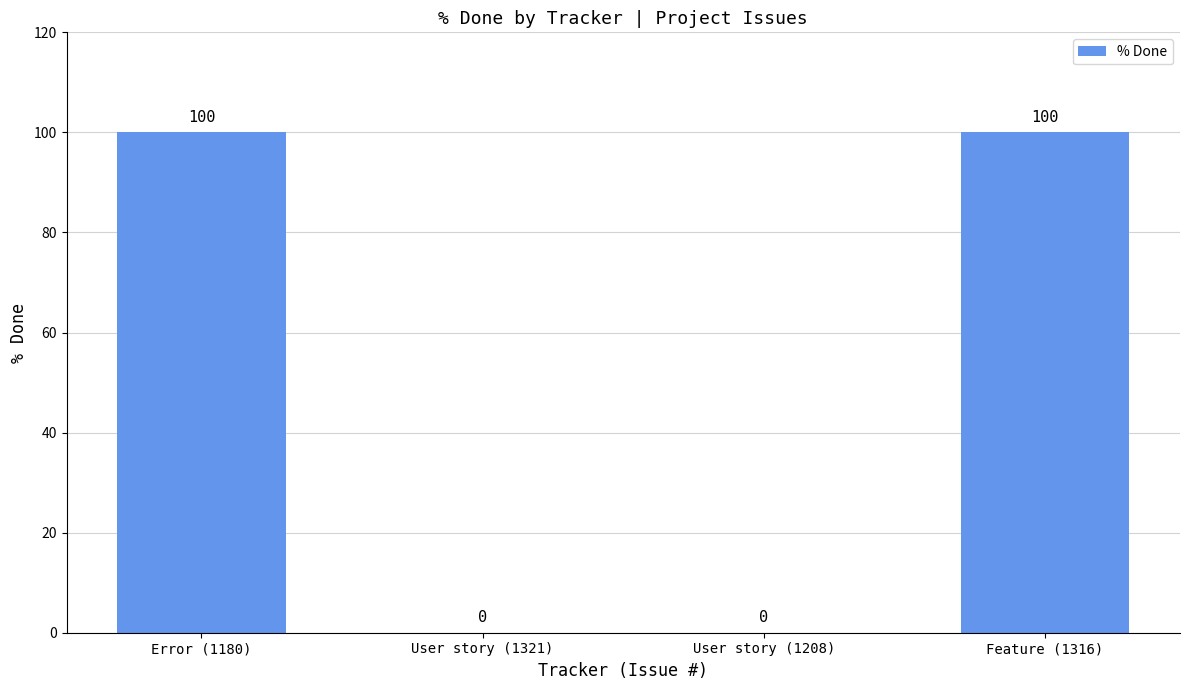

Is it true that the value at User story (1208) is 0?

True